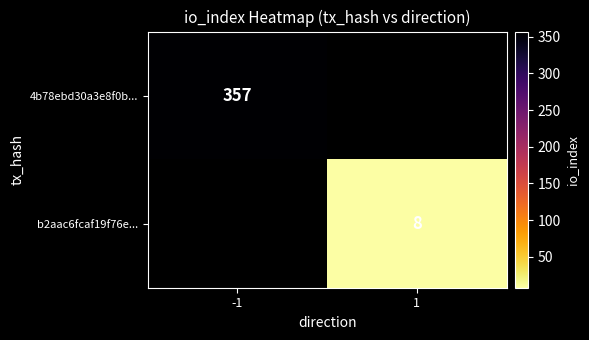

Is it true that b2aac6fcaf19f76e... equals 3 at 1?

False